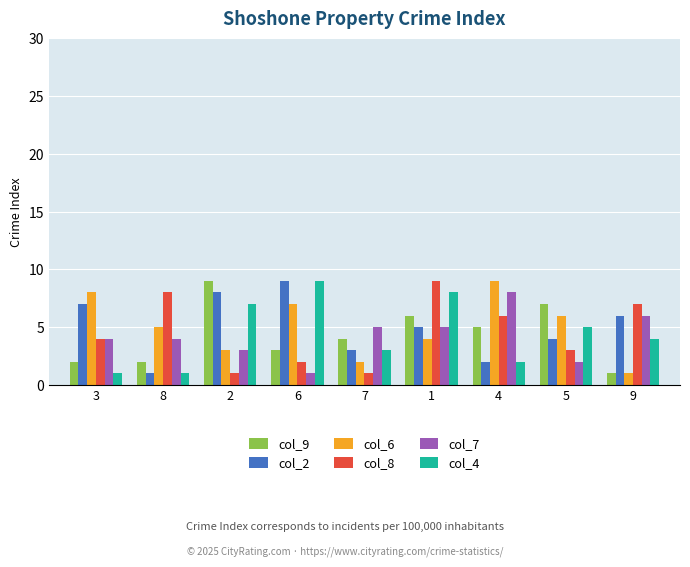

At which category is the sum across all series the highest?

1